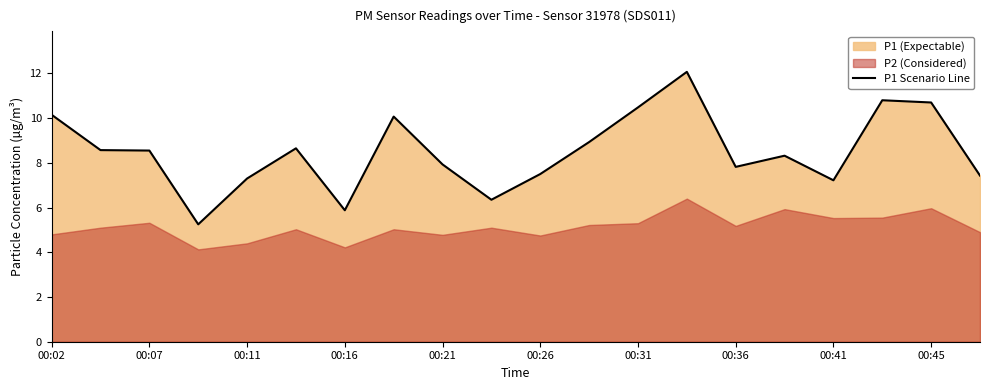

The P1 Scenario Line series shows 2.6 at 00:11. True or false?

False